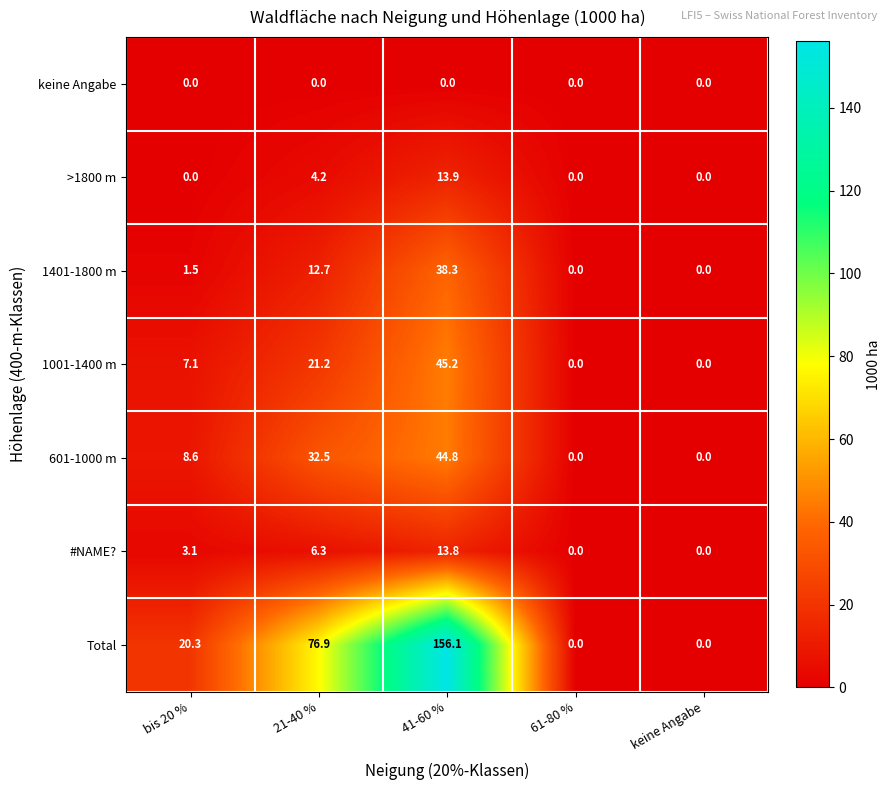

At which category is the sum across all series the highest?

41-60 %